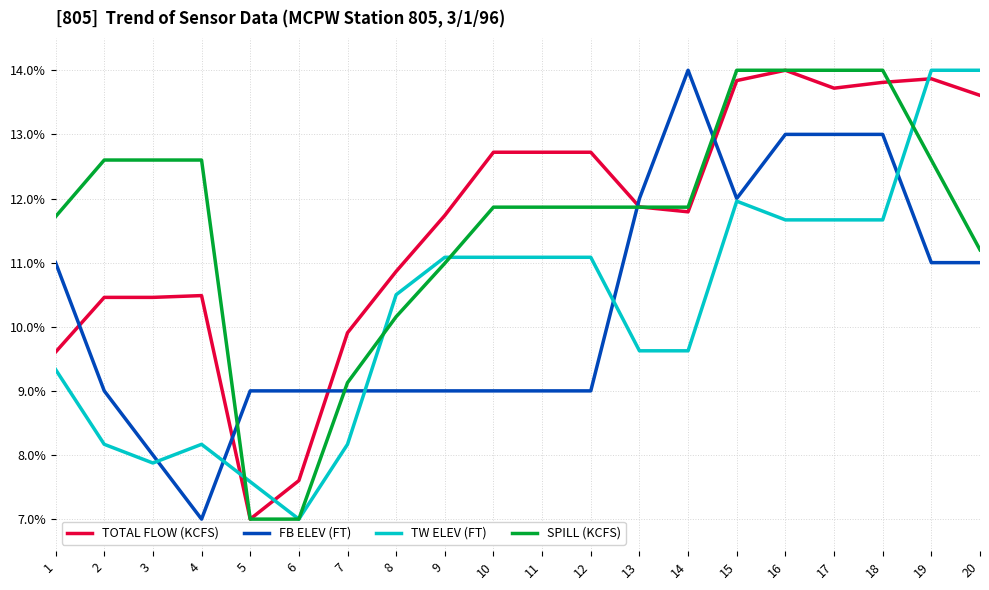

Is the value of FB ELEV (FT) at 17 greater than the value of TOTAL FLOW (KCFS) at 8?

Yes